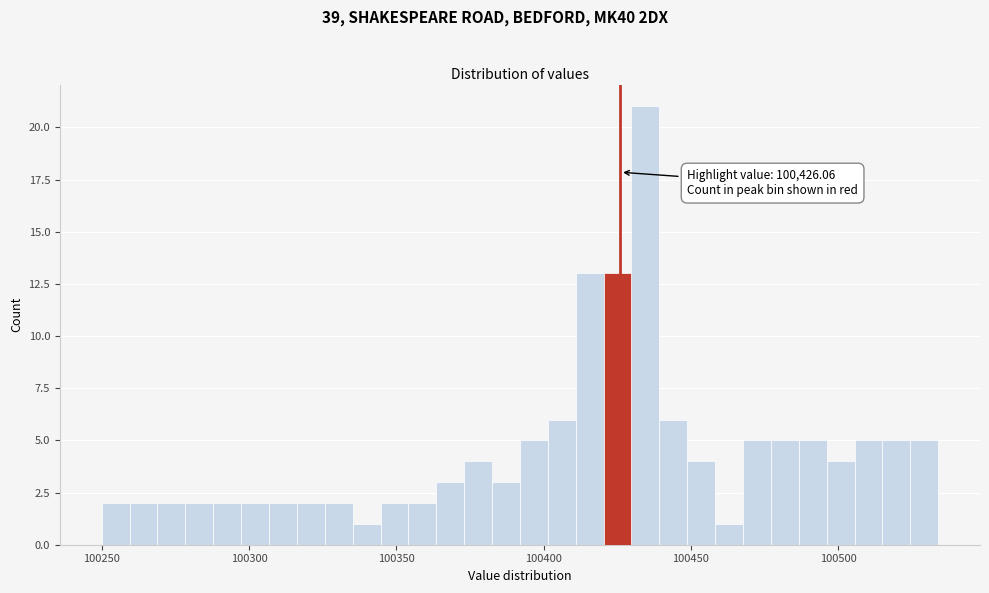

Around what value on the x-axis is the tallest bar? Give the approximate position of its centre, as read against the axis.

100435